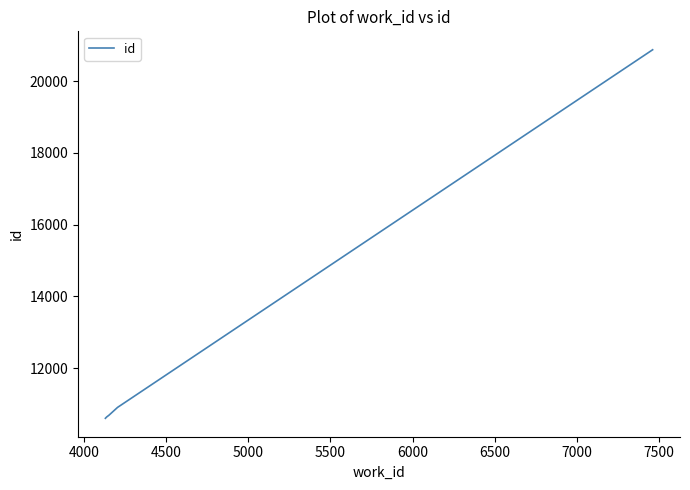

What is the smallest value displayed?

10598